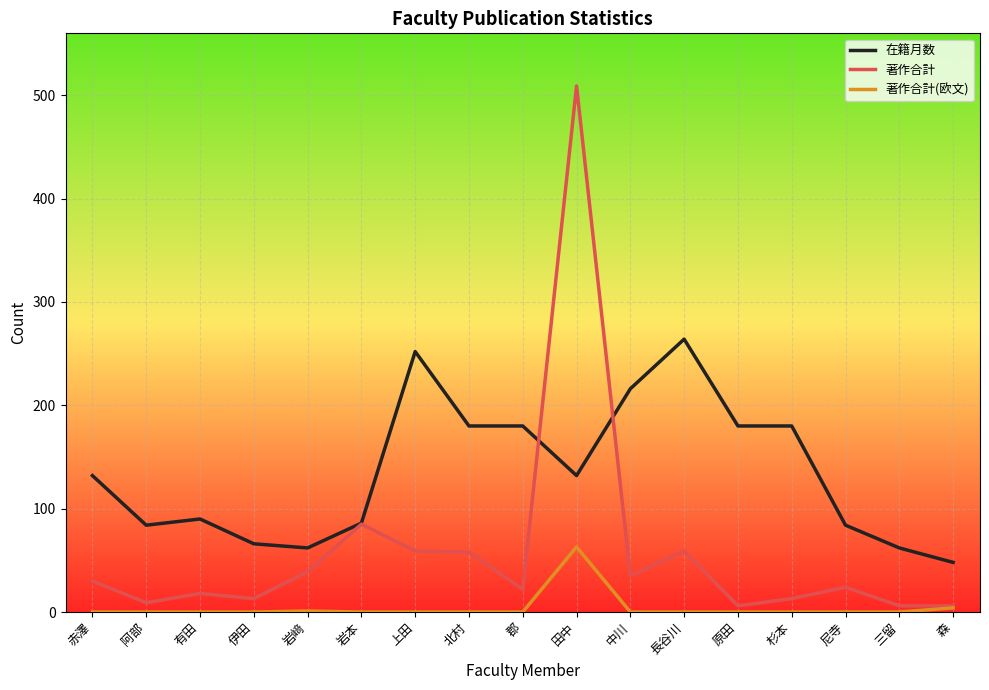

What position from the right is 赤澤?

17